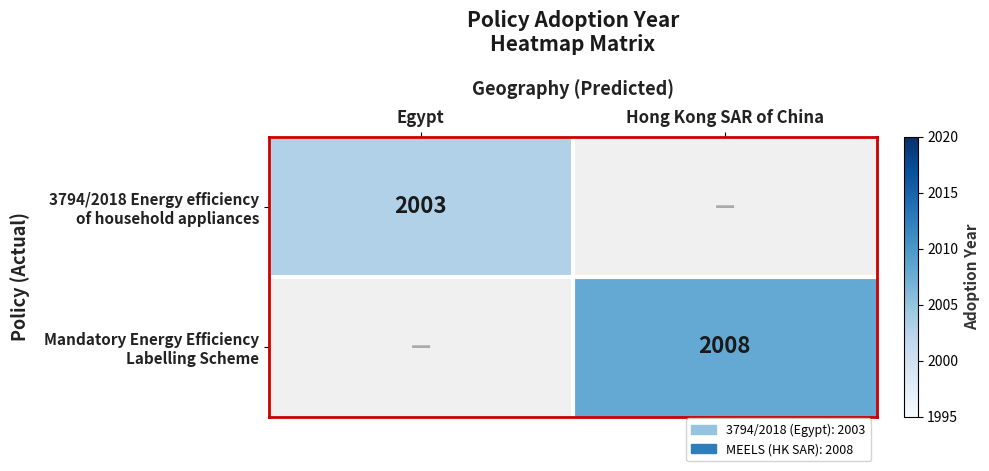

Is the value of Mandatory Energy Efficiency Labelling Scheme at Hong Kong SAR of China greater than the value of 3794/2018 Energy efficiency of household appliances at Hong Kong SAR of China?

Yes